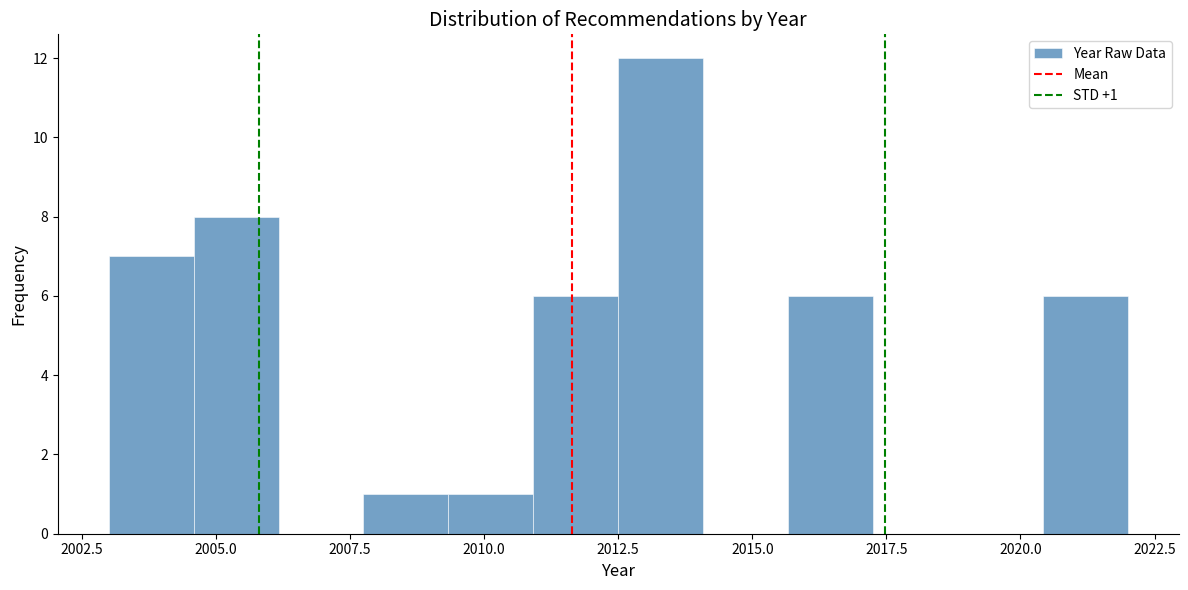

Around what value on the x-axis is the tallest bar? Give the approximate position of its centre, as read against the axis.

2013.5